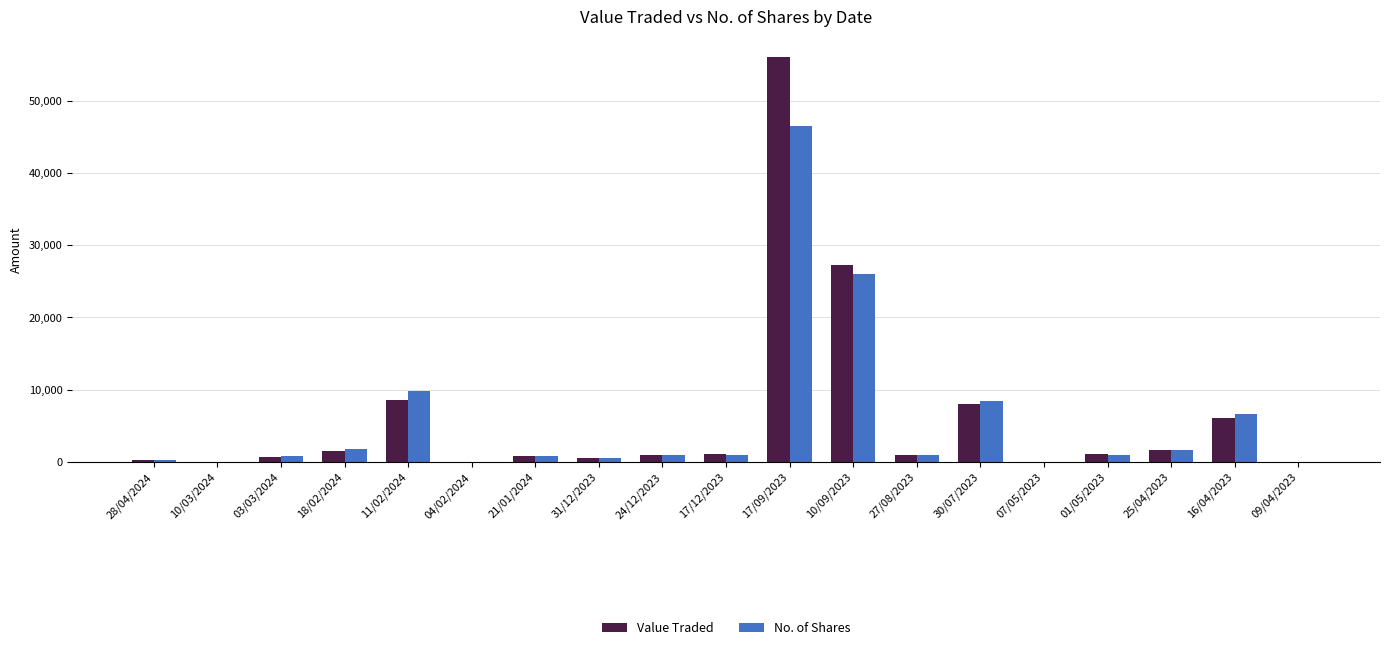

What is the maximum value for No. of Shares?

46501